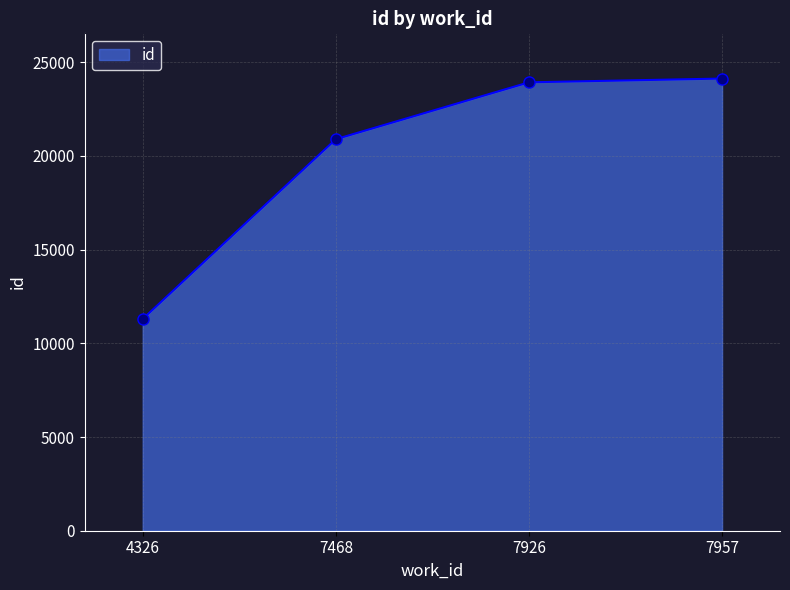

Reading right to left, extract all data points from this chart.

7957=24130	7926=23929	7468=20893	4326=11300